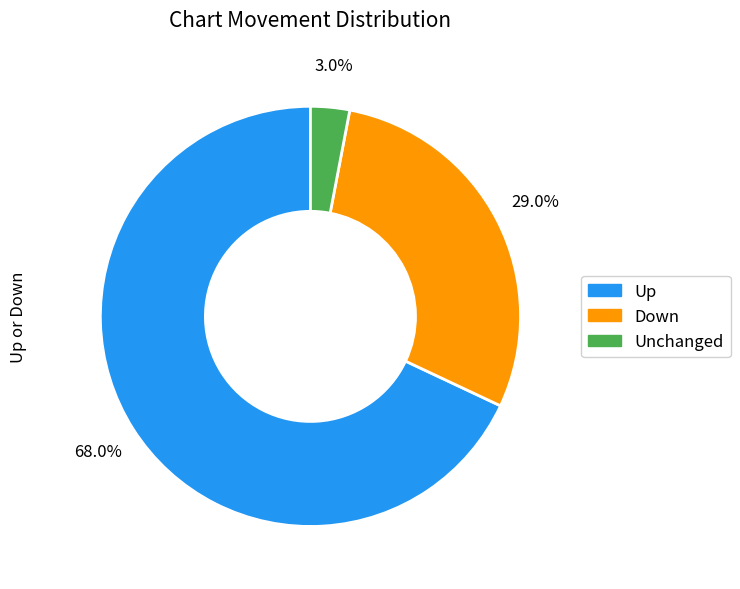

Which category has the biggest portion of the pie?

Up